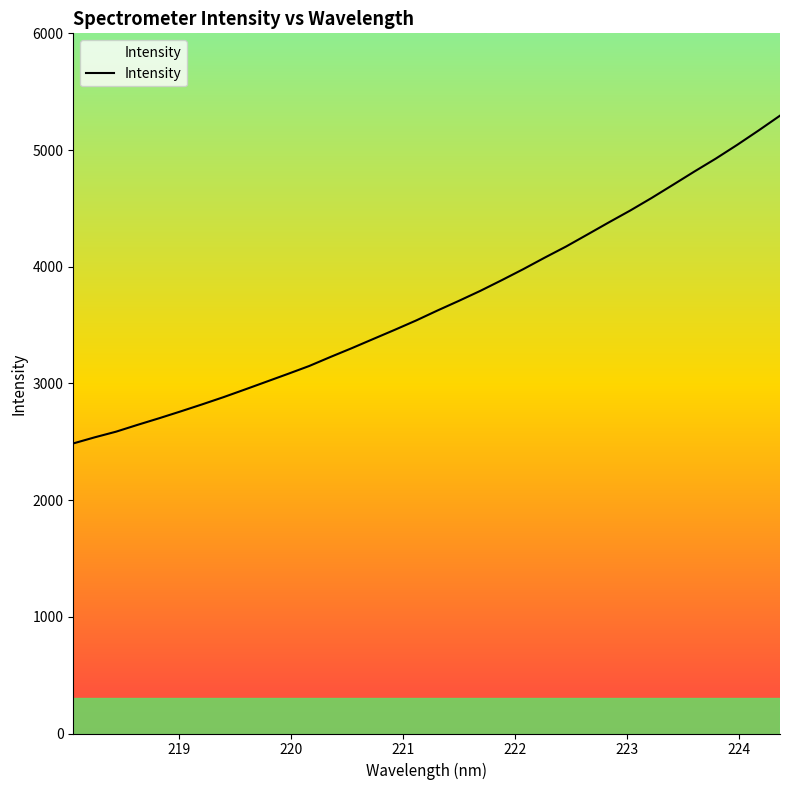

What is the greatest value displayed?

5294.6